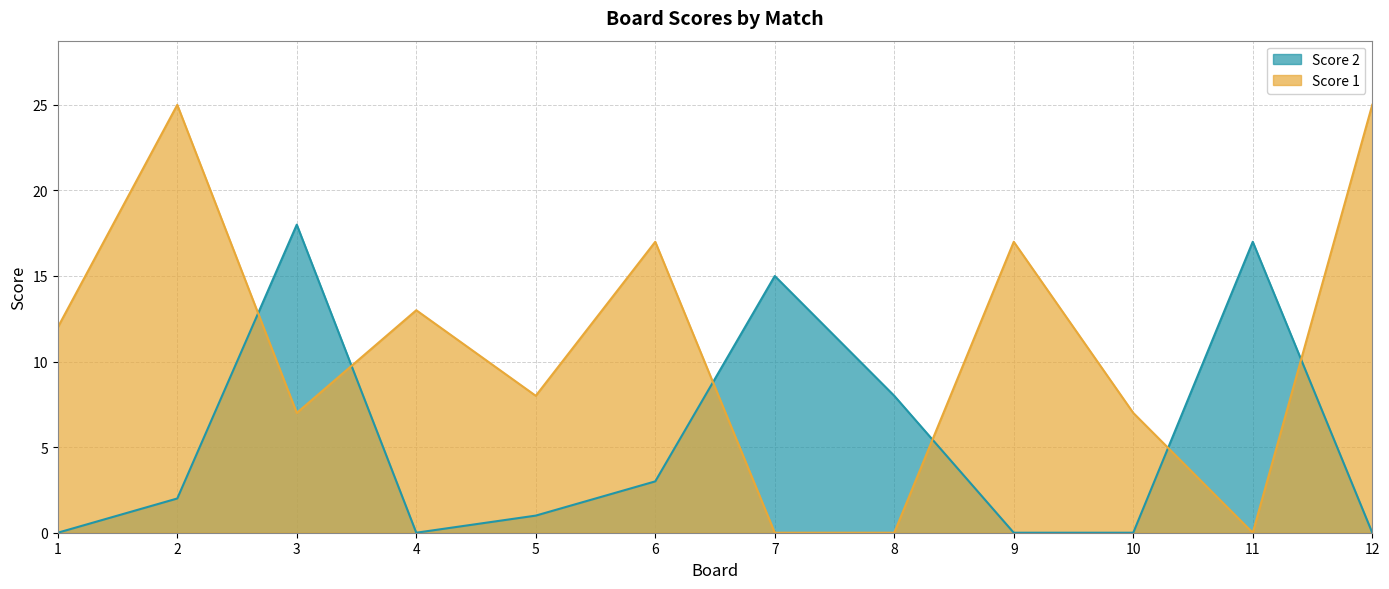

What is the spread (max minus min) of values at 6?

14